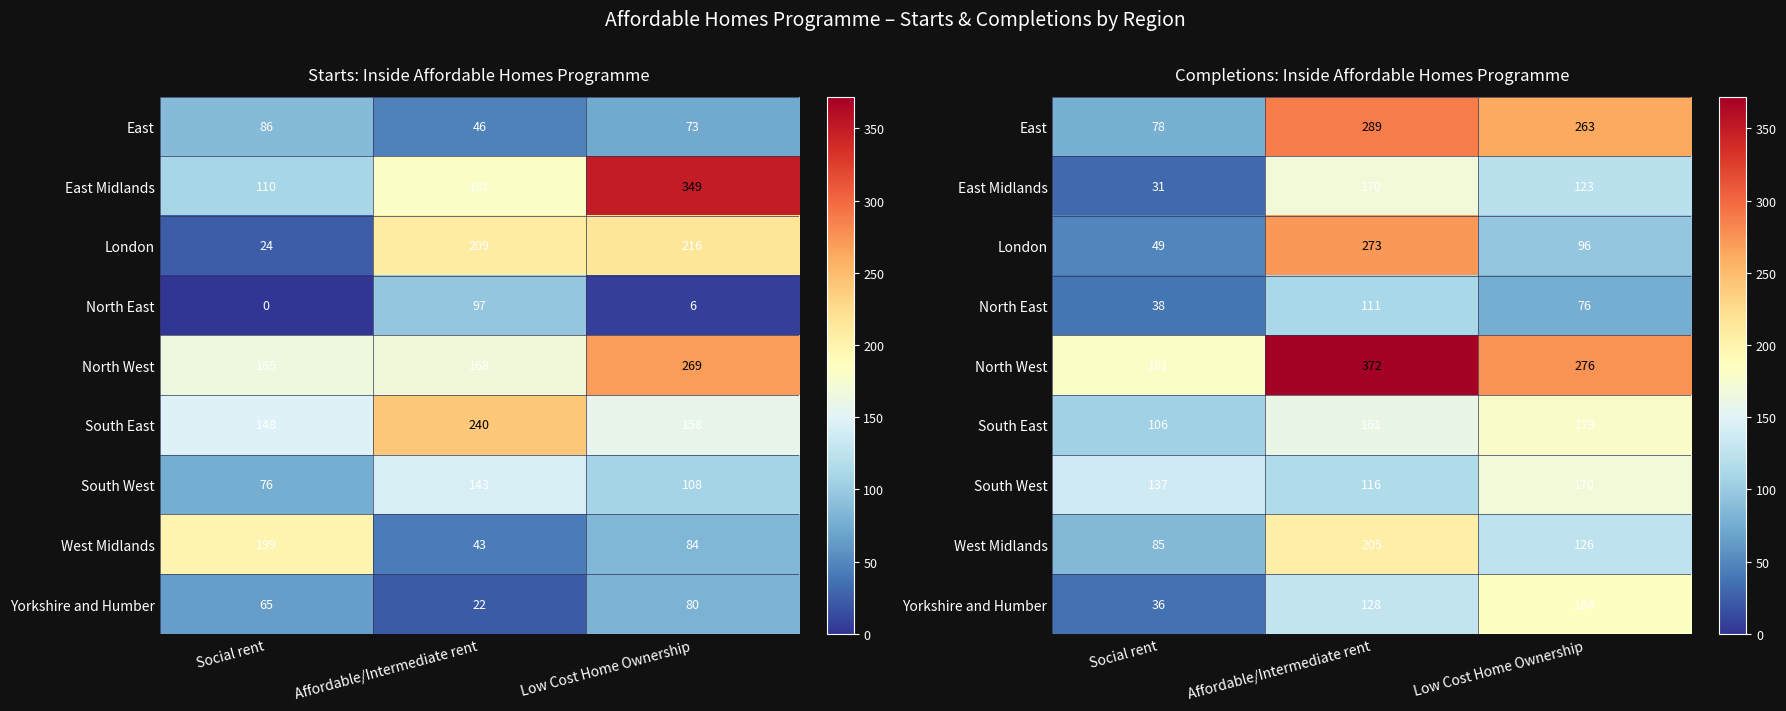

At how many categories does at least one series exceed 242?

2